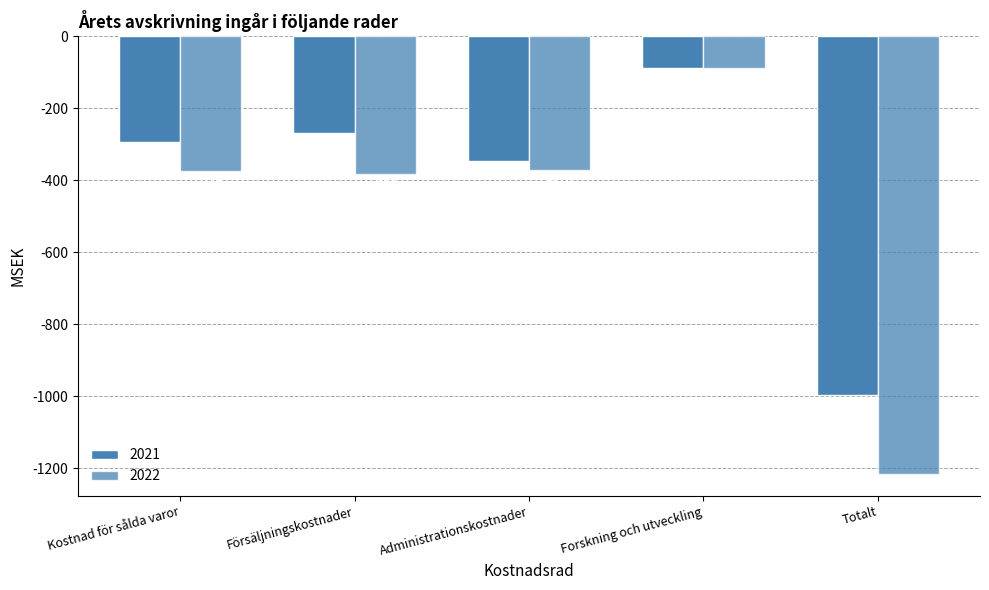

Reading left to right, list all the values displayed in this chart.

2021: Kostnad för sålda varor=-294	Försäljningskostnader=-269	Administrationskostnader=-346	Forskning och utveckling=-87	Totalt=-996
2022: Kostnad för sålda varor=-375	Försäljningskostnader=-381	Administrationskostnader=-370	Forskning och utveckling=-88	Totalt=-1215